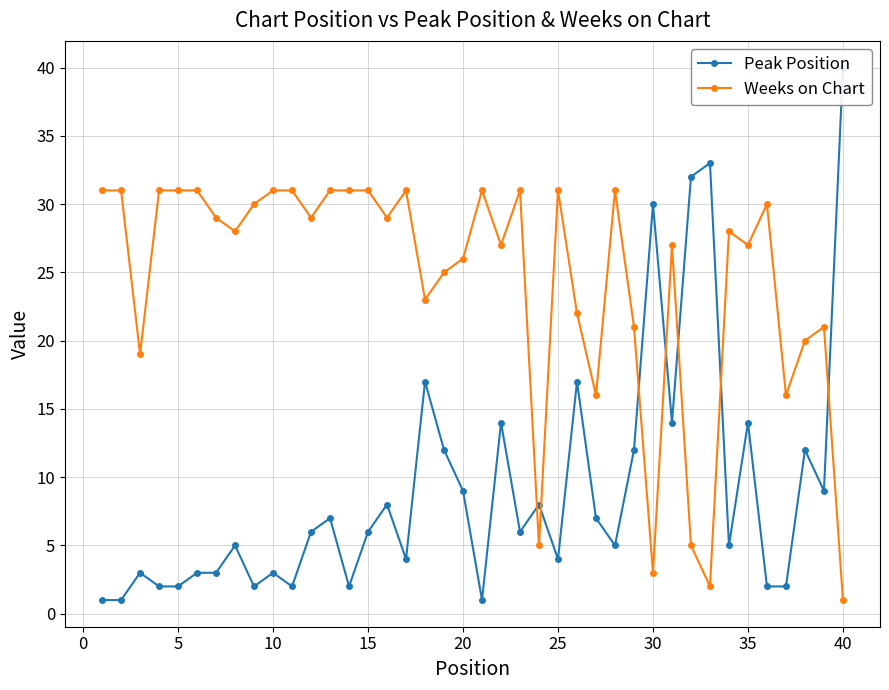

Reading left to right, what are all the values shown in this chart?

Peak Position: 1	1	3	2	2	3	3	5	2	3	2	6	7	2	6	8	4	17	12	9	1	14	6	8	4	17	7	5	12	30	14	32	33	5	14	2	2	12	9	40
Weeks on Chart: 31	31	19	31	31	31	29	28	30	31	31	29	31	31	31	29	31	23	25	26	31	27	31	5	31	22	16	31	21	3	27	5	2	28	27	30	16	20	21	1